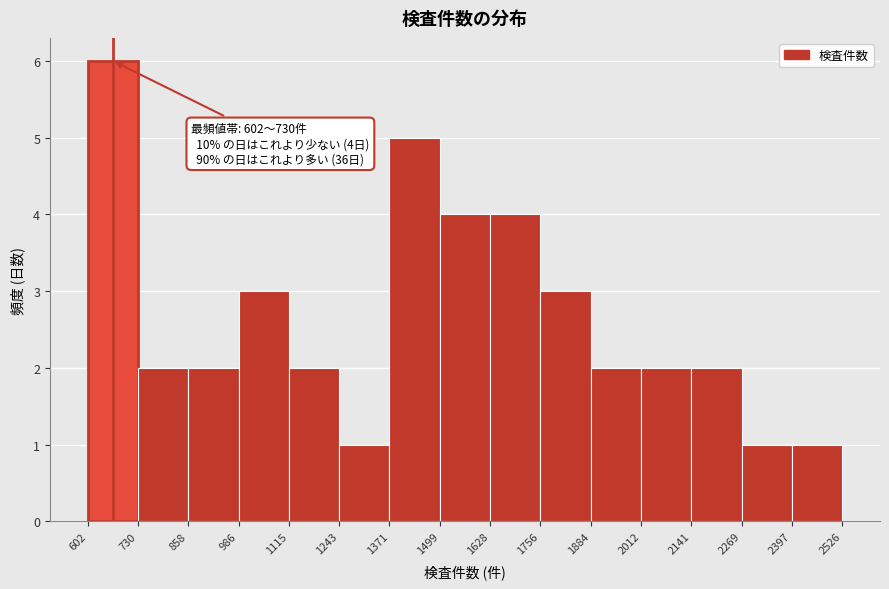

Which range on the x-axis has the tallest bar?

602 to 730